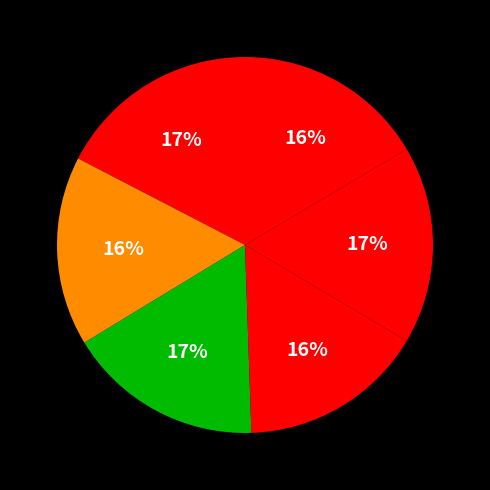

Count the number of slices in the pie.

6